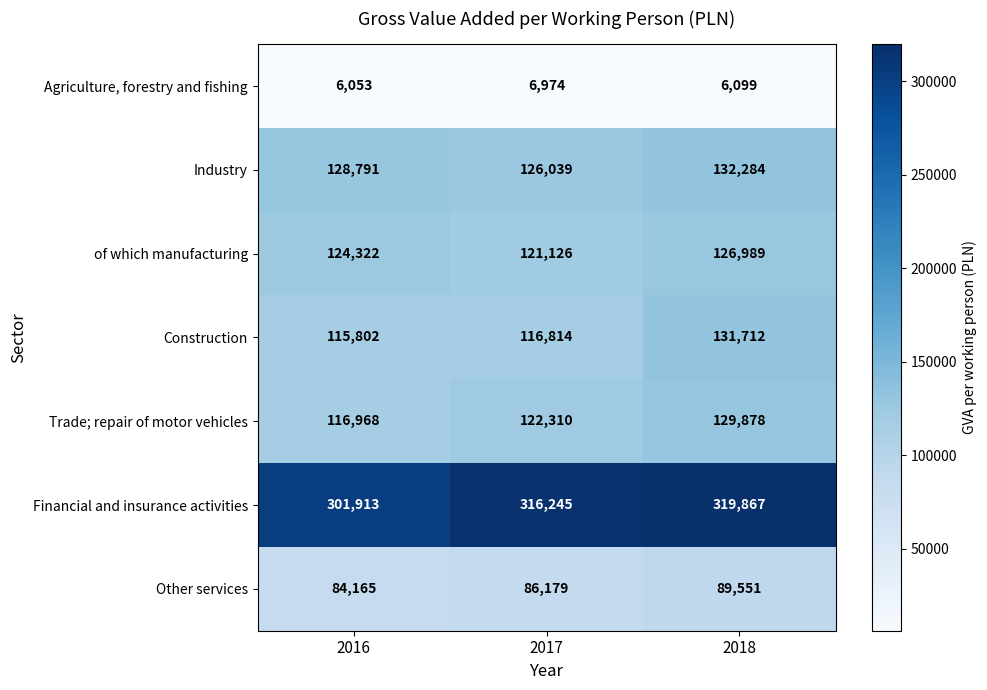

What is the difference between the highest and lowest values at 2018?

313768